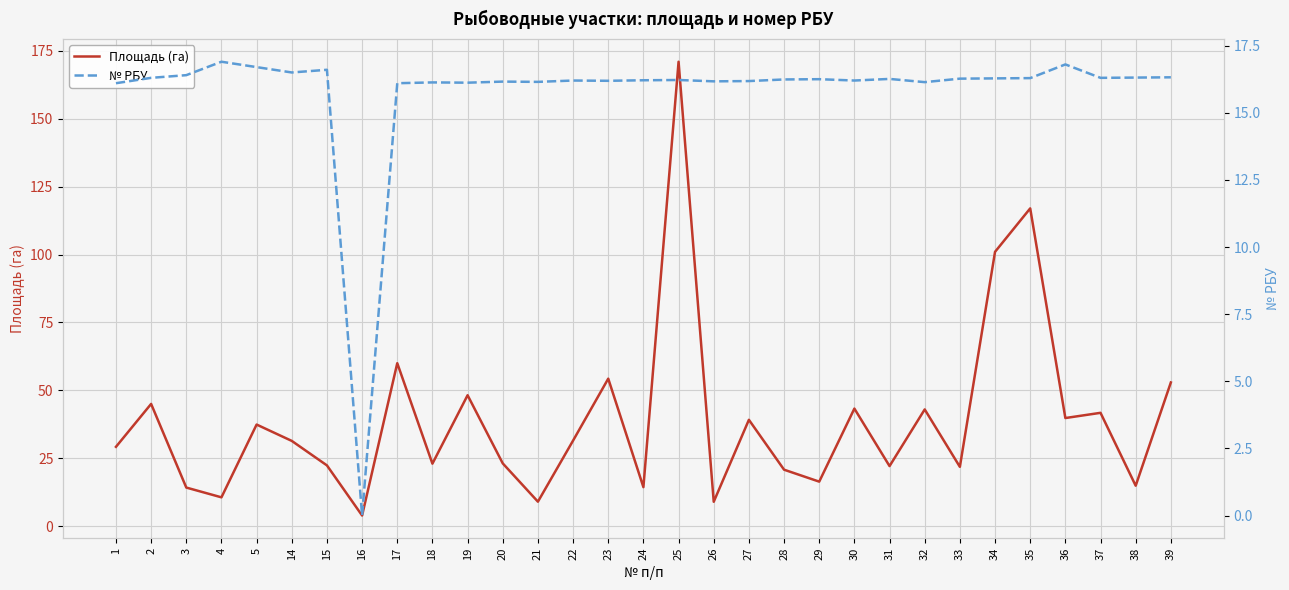

What is the sum of the № РБУ values at 18 and 30?

32.3